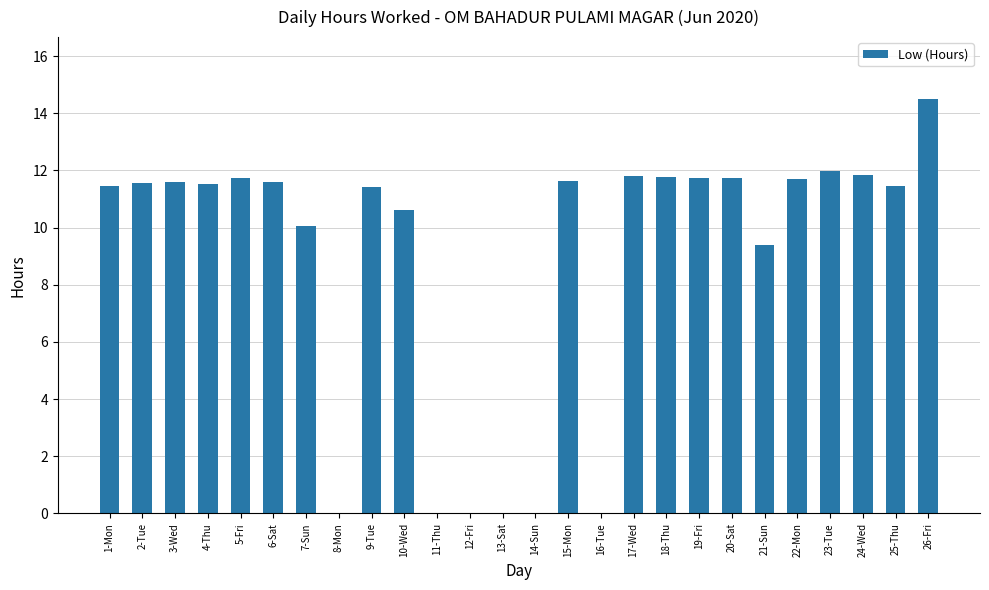

True or false: the data shows 11.6 at 15-Mon.

True